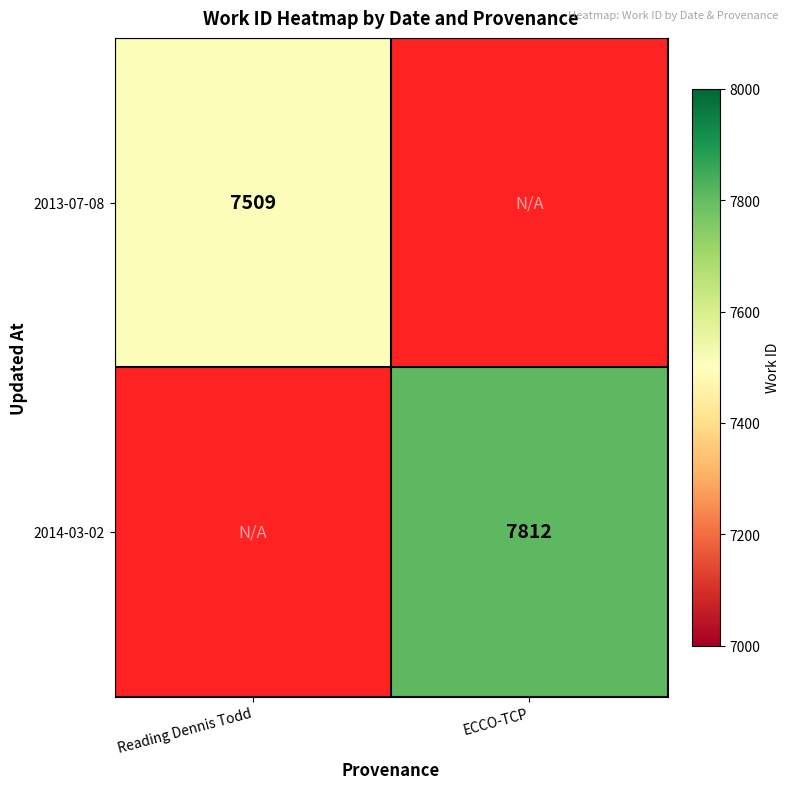

The 2014-03-02 series shows 7812 at ECCO-TCP. True or false?

True